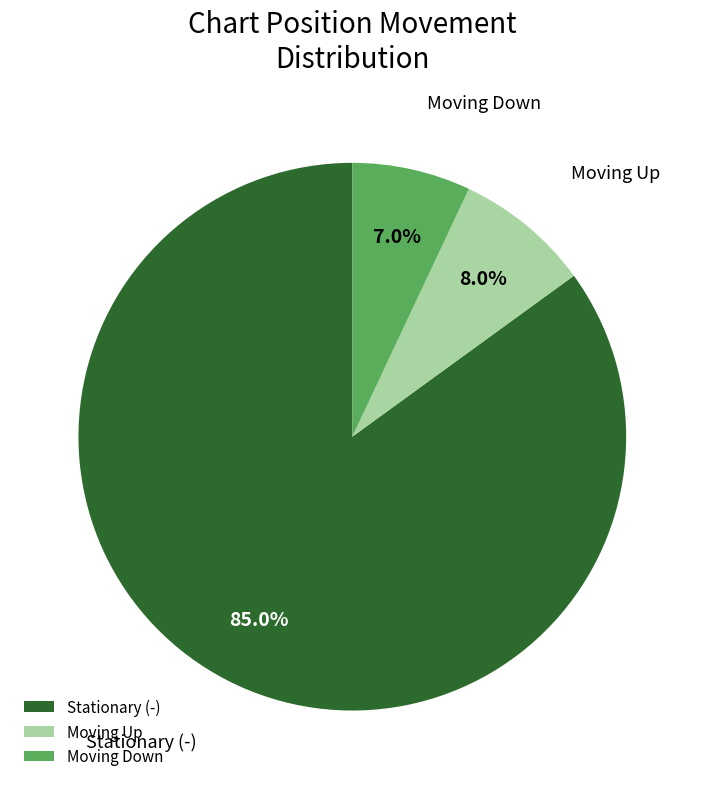

To the nearest percent, what is the difference between the largest and smallest slice percentages?

78%